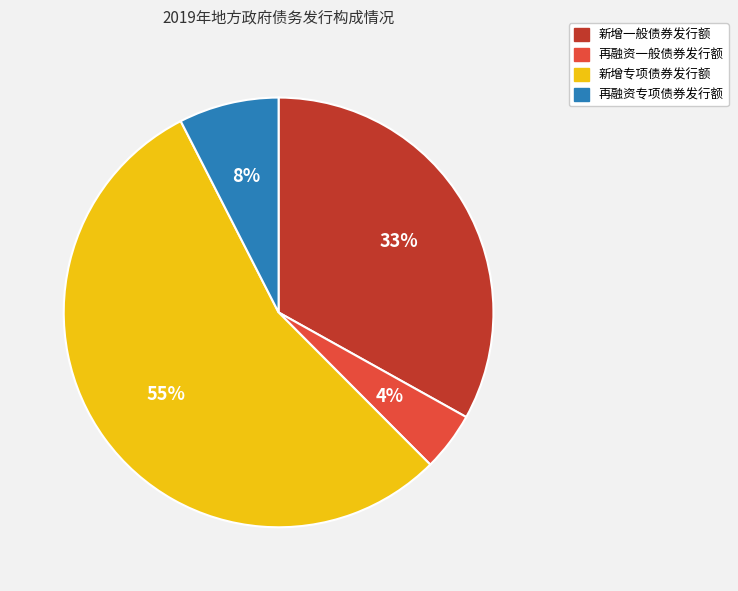

To the nearest percent, what percentage of the pie is 再融资专项债券发行额?

8%